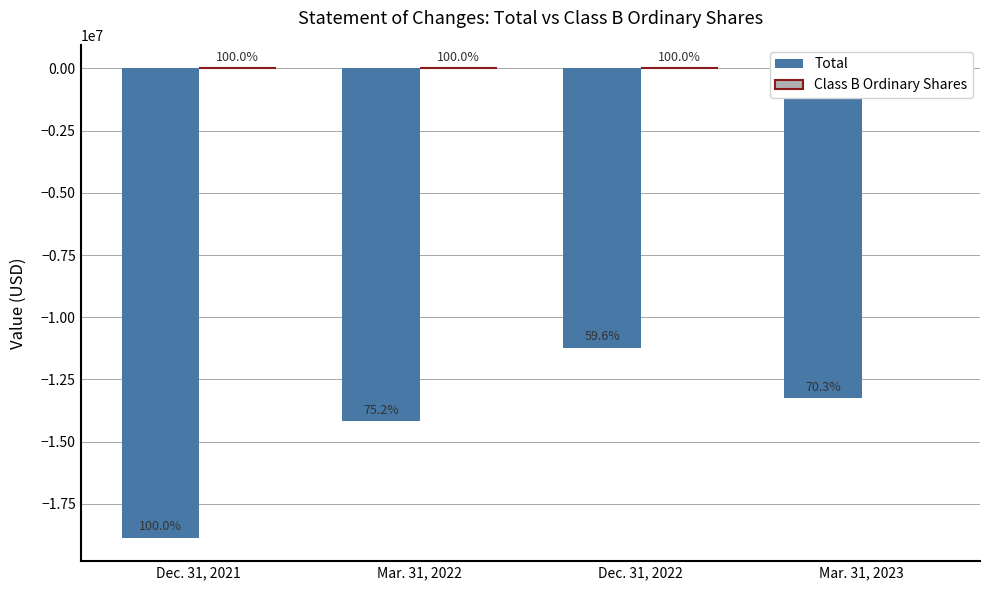

What is the label of the 3rd bar from the right?

Mar. 31, 2022